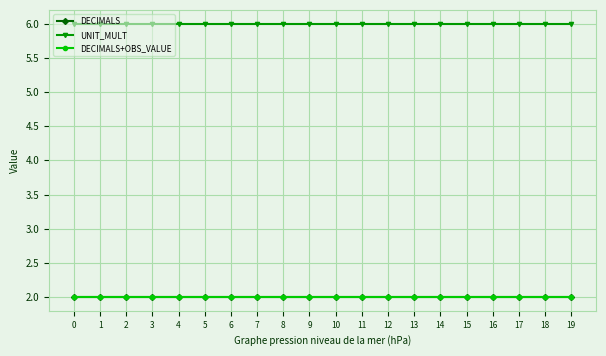

Does the chart have visible grid lines?

Yes